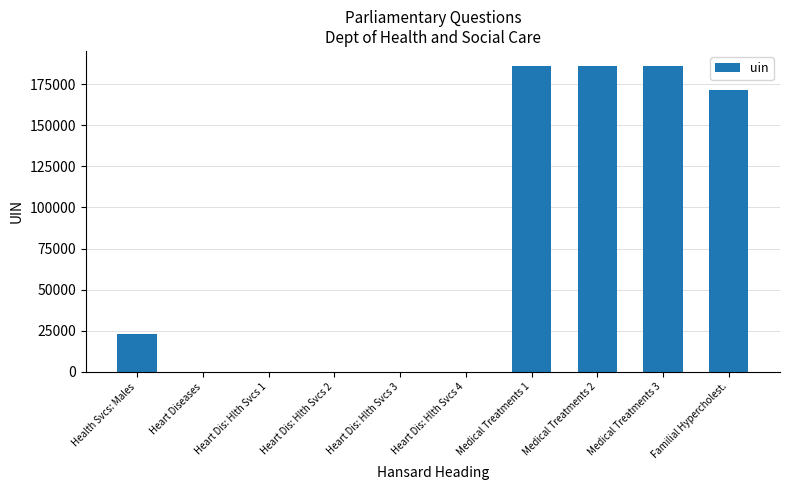

What is the greatest value displayed?

185851